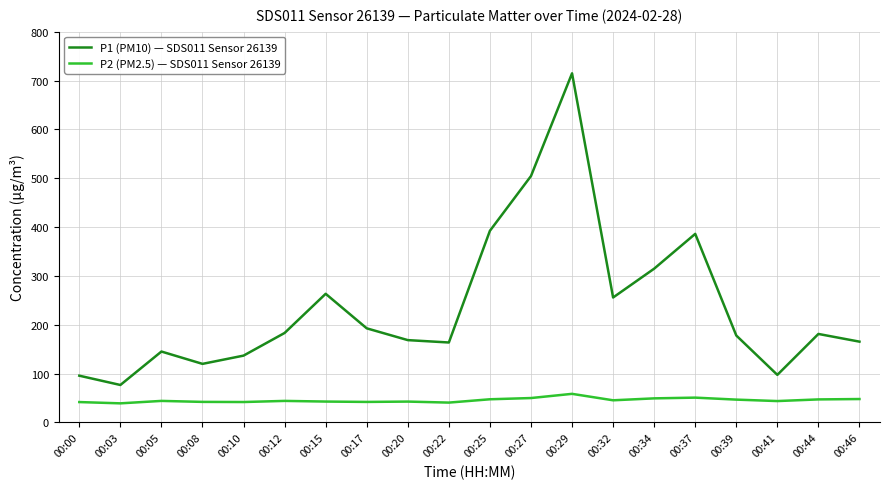

True or false: P2 (PM2.5) — SDS011 Sensor 26139 and P1 (PM10) — SDS011 Sensor 26139 cross at least once.

False